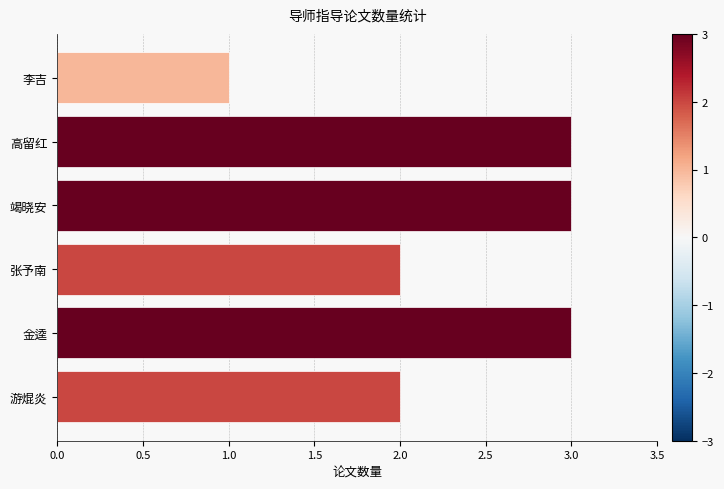

Is it true that the value at 竭晓安 is 1?

False